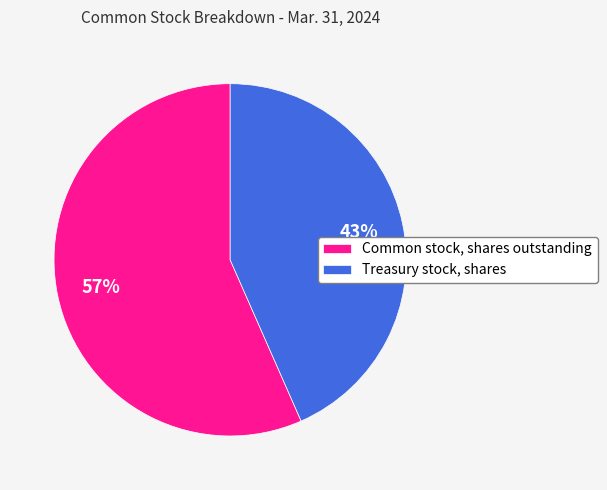

To the nearest percent, what is the combined percentage of Treasury stock, shares and Common stock, shares outstanding?

100%